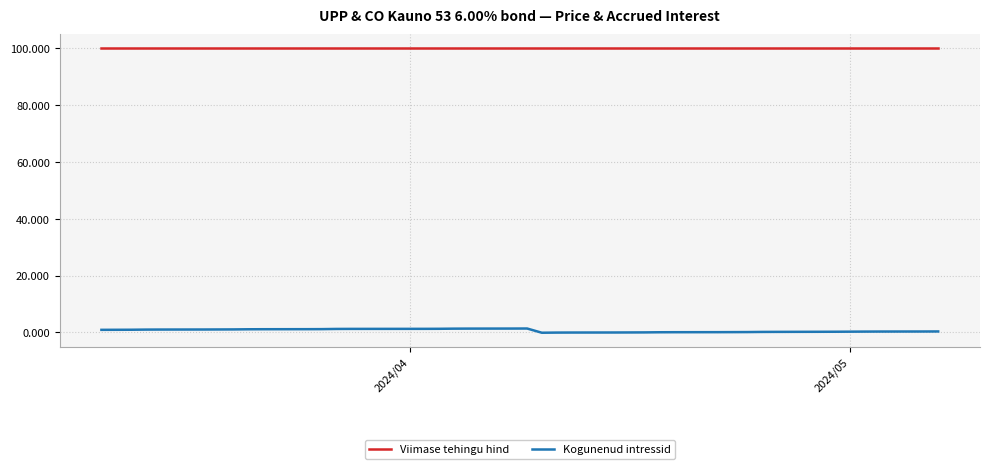

What is the lowest value of the Viimase tehingu hind series?

99.9